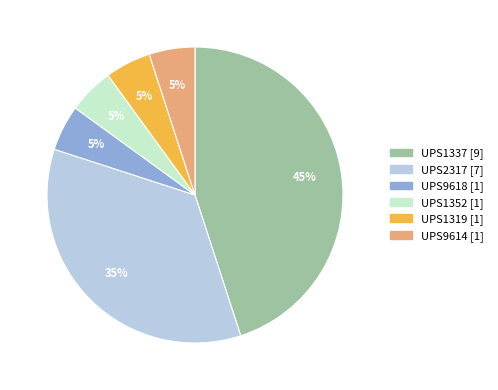

To the nearest percent, what percentage of the pie is UPS9618?

5%